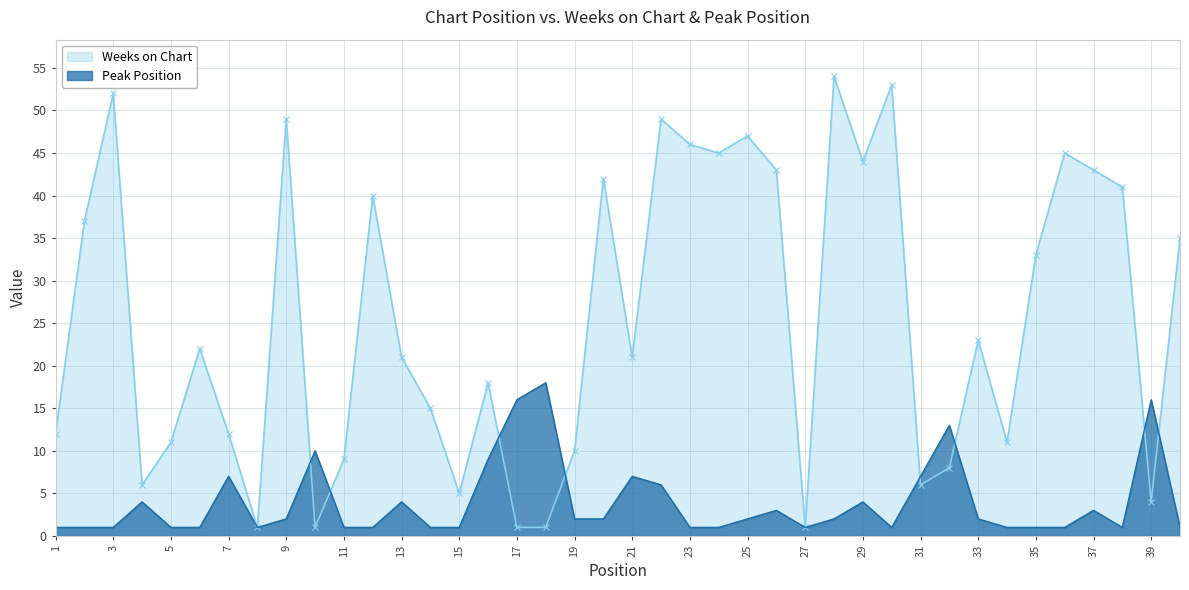

At which label does Peak Position first exceed 2?

4